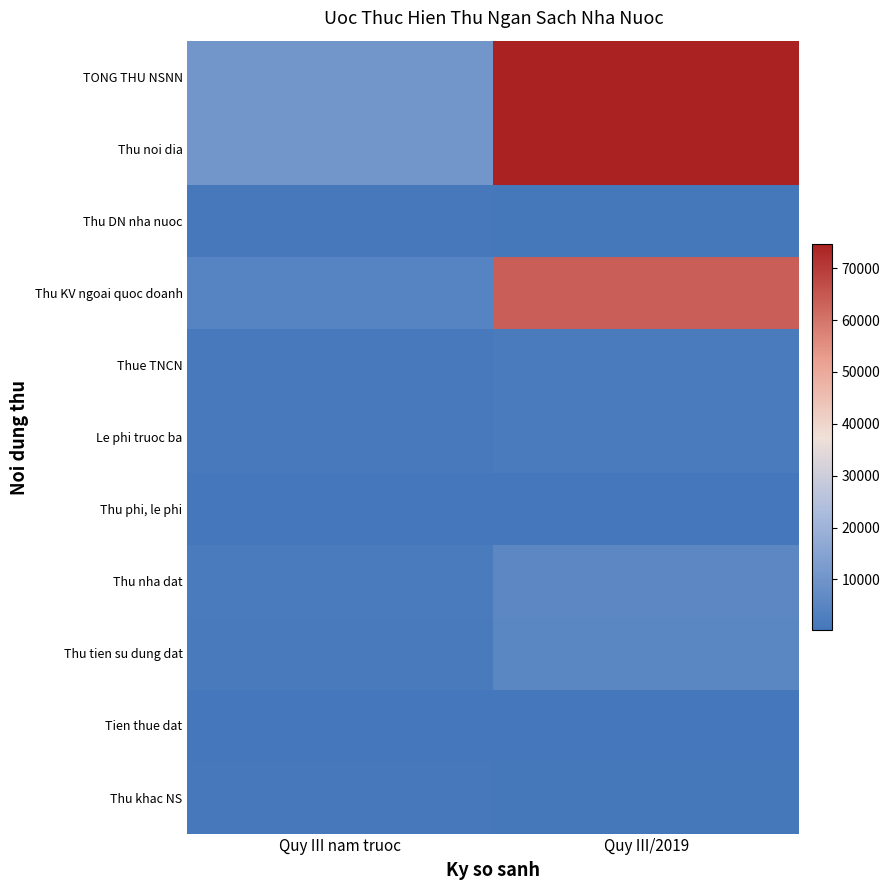

At how many categories does at least one series exceed 33432?

1